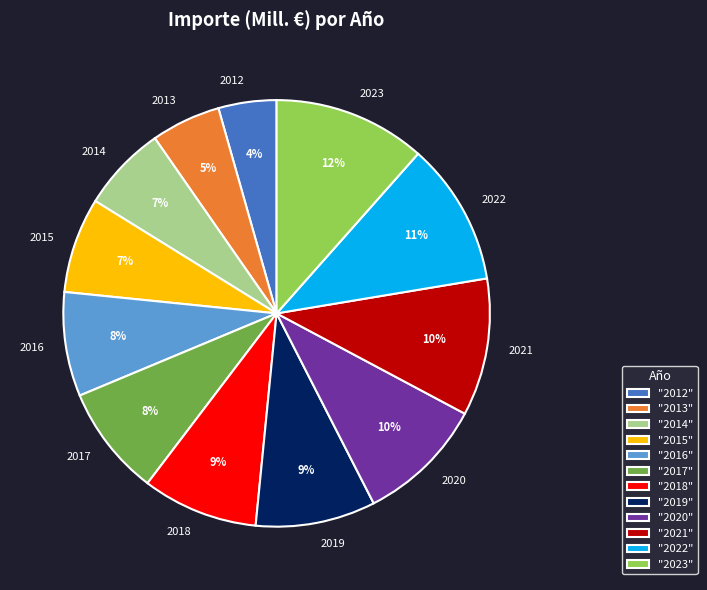

Does 2018 account for over 50% of the chart?

No